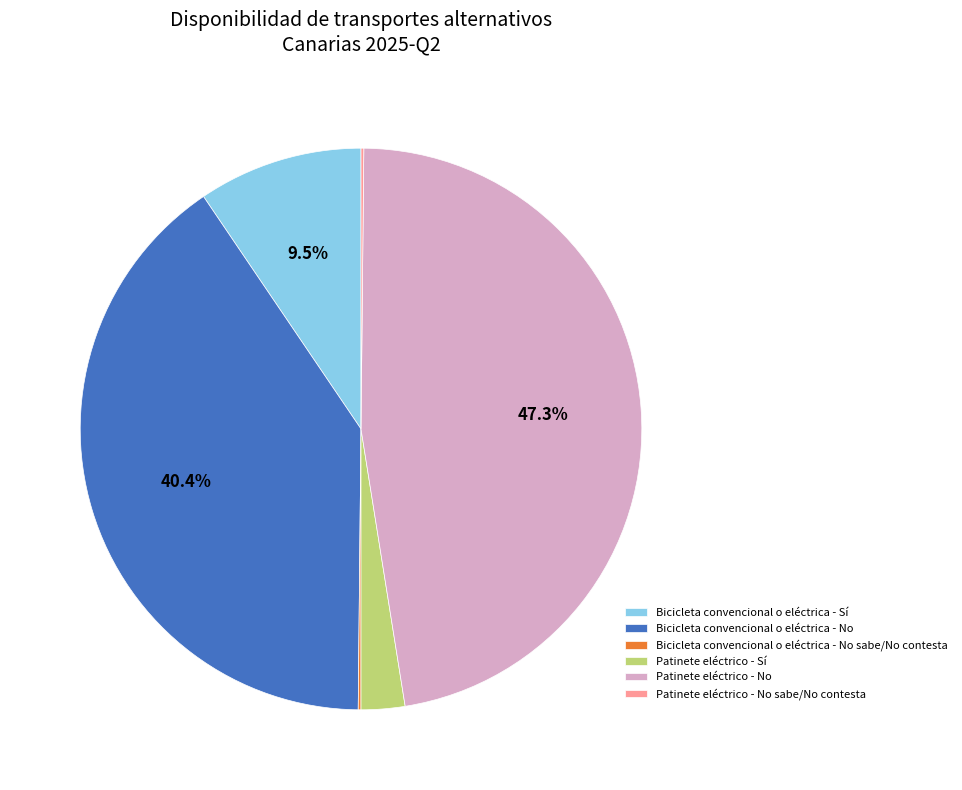

Which has a higher value, Bicicleta convencional o eléctrica - No or Patinete eléctrico - No?

Patinete eléctrico - No